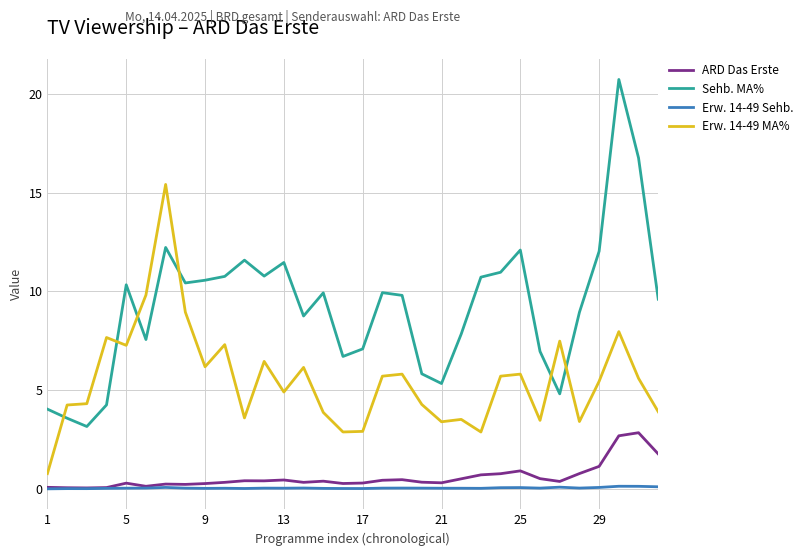

What is the highest value of the Erw. 14-49 MA% series?

15.4